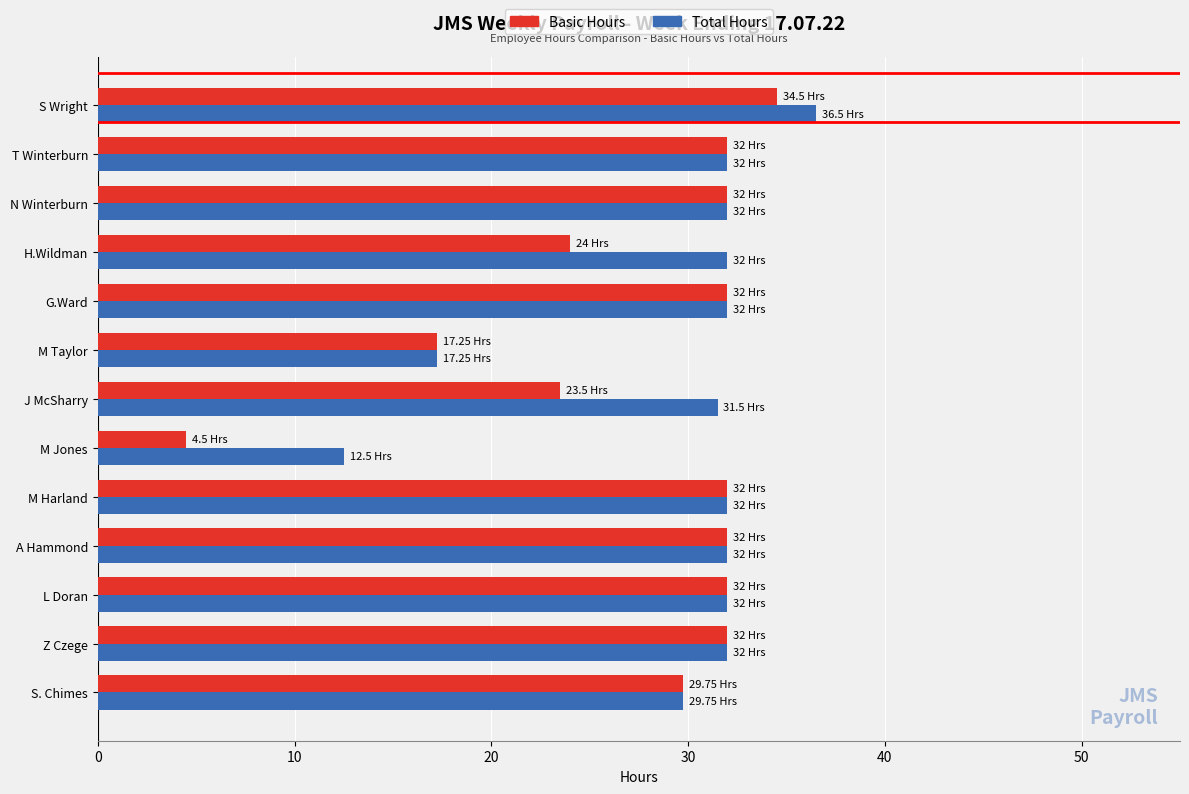

What are all the series names shown in the legend?

Basic Hours, Total Hours